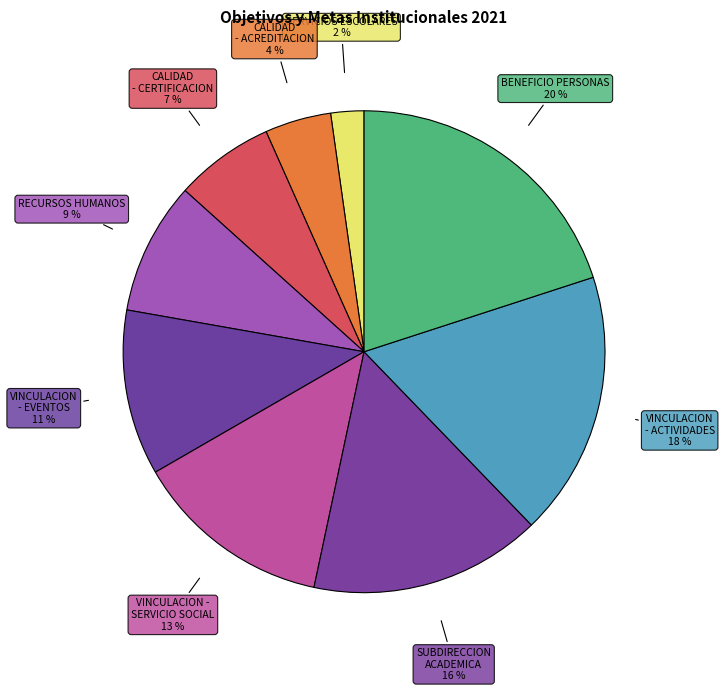

Between RECURSOS HUMANOS and VINCULACION - SERVICIO SOCIAL, which is larger?

VINCULACION - SERVICIO SOCIAL